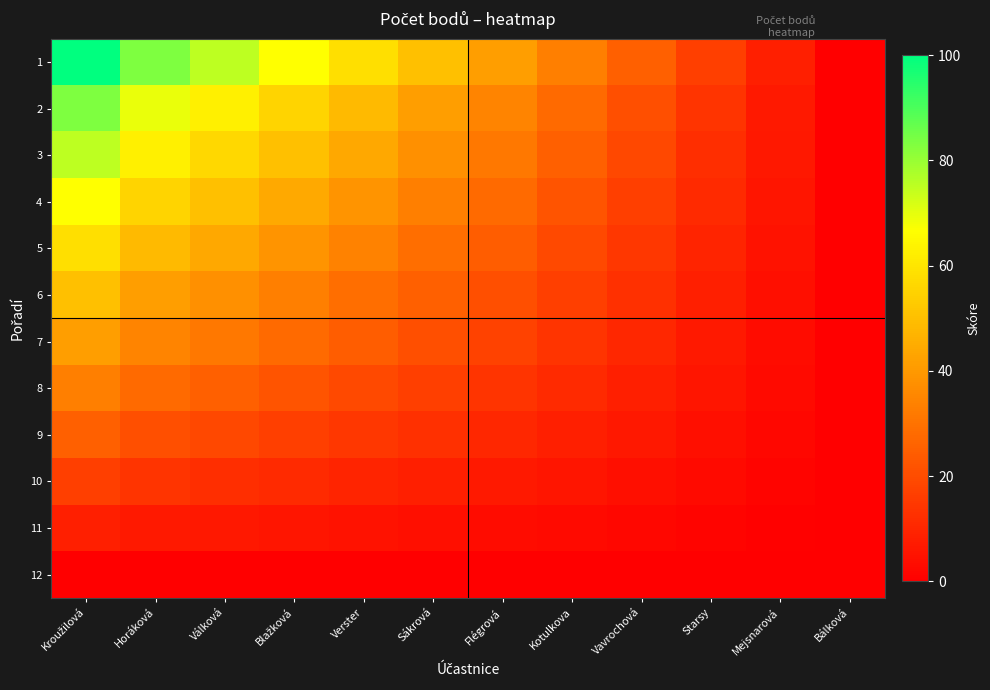

What is the maximum value shown in the chart?

100.0